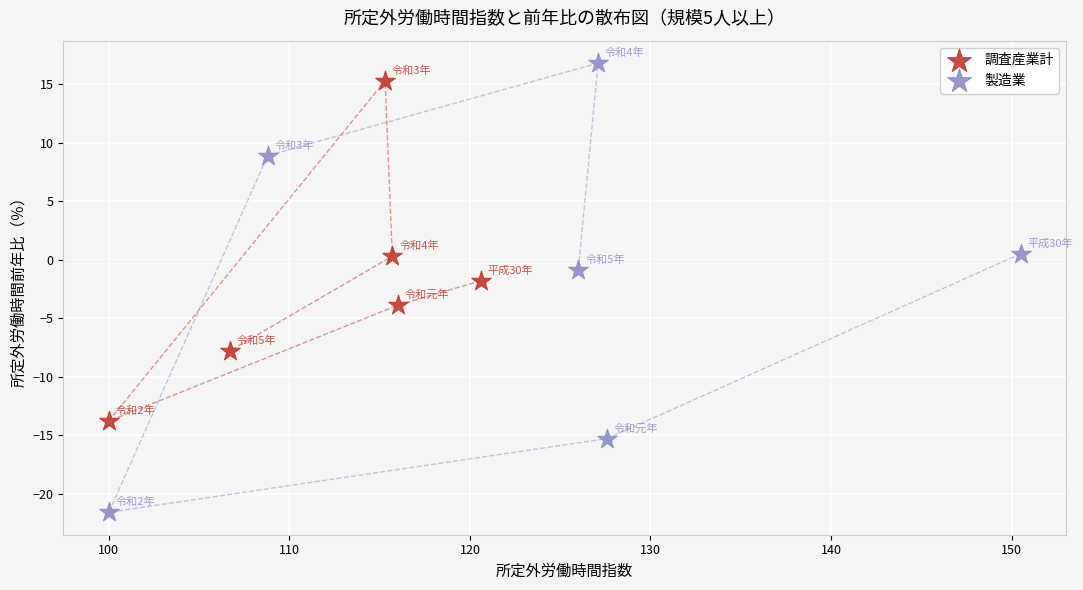

Which series contains the lowest Y value?

製造業